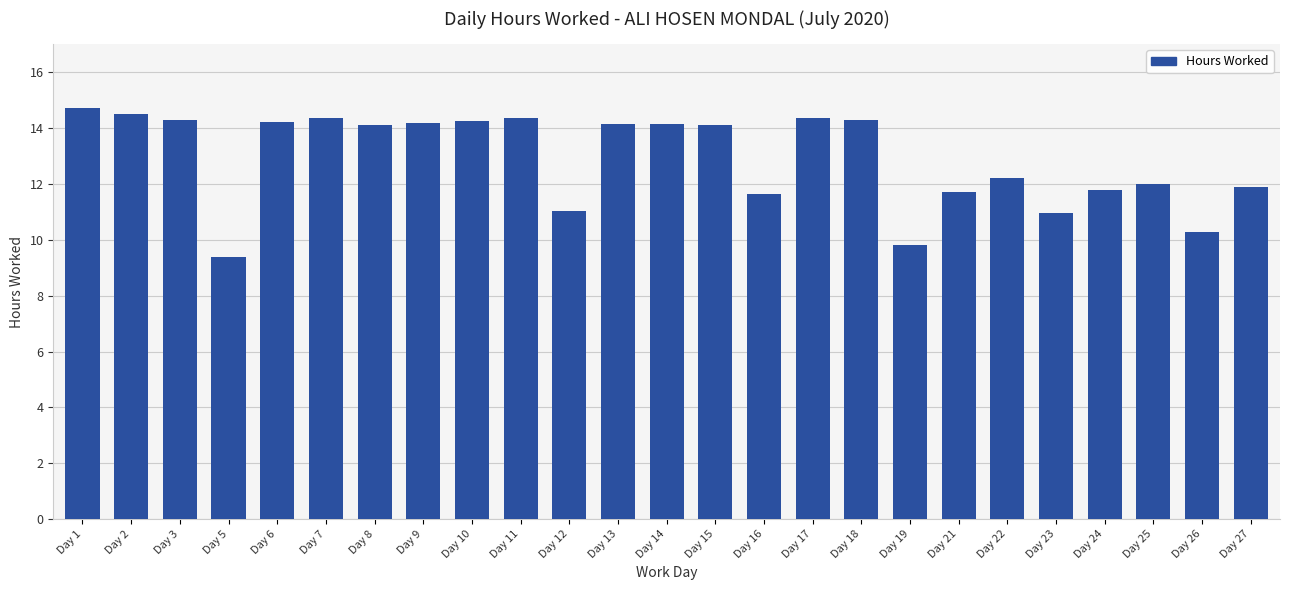

What is the greatest value displayed?

14.7